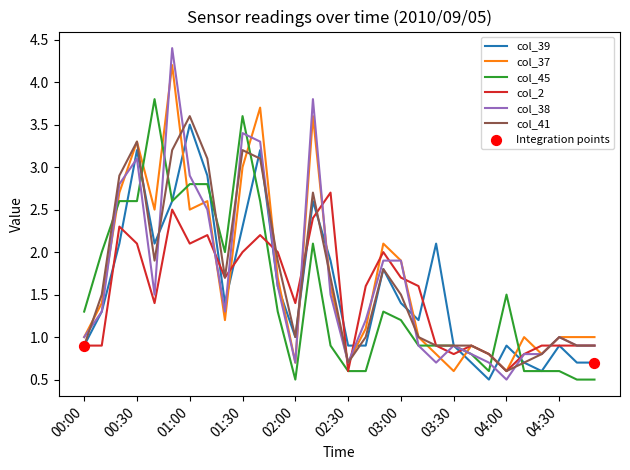

At how many categories does at least one series exceed 3?

8